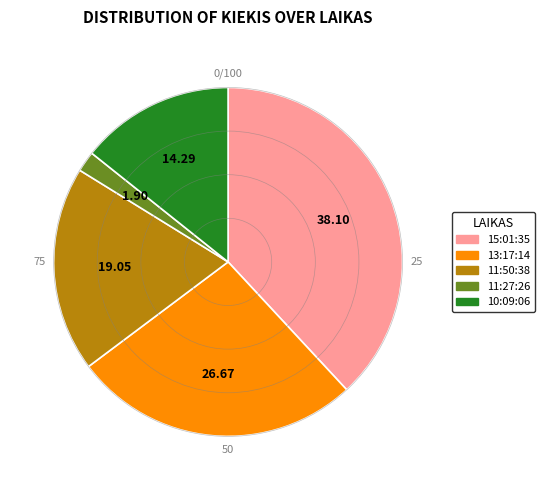

Rank the categories by value from lowest to highest.

11:27:26, 10:09:06, 11:50:38, 13:17:14, 15:01:35